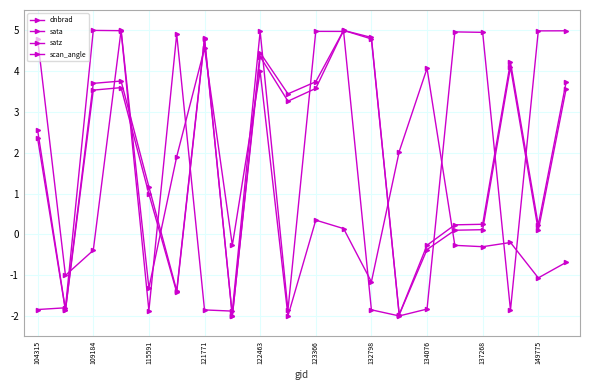

Does the chart have visible grid lines?

Yes